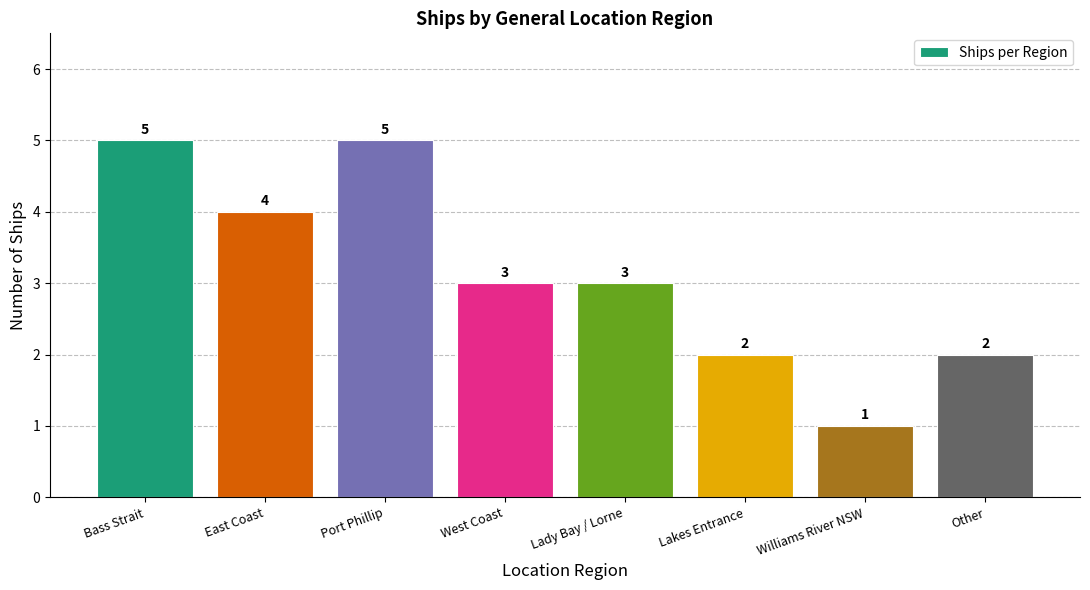

Approximately how many times larger is the value at East Coast compared to Bass Strait?

0.8